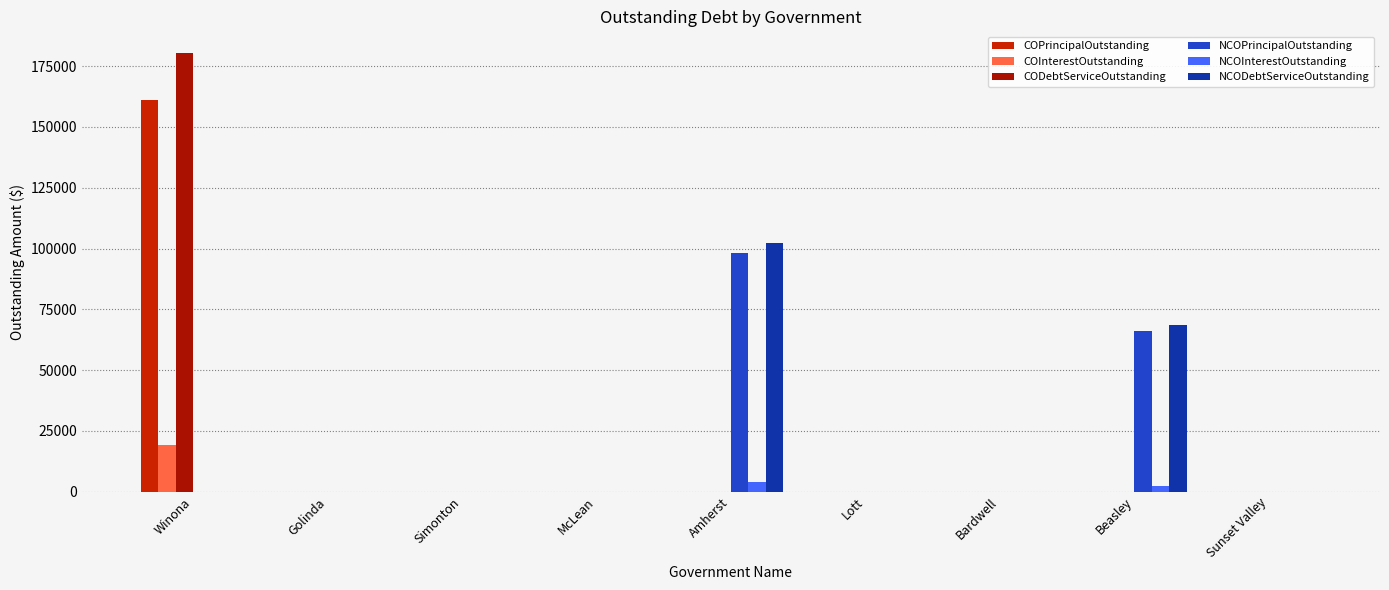

Which has a higher value, Simonton or Amherst?

Simonton